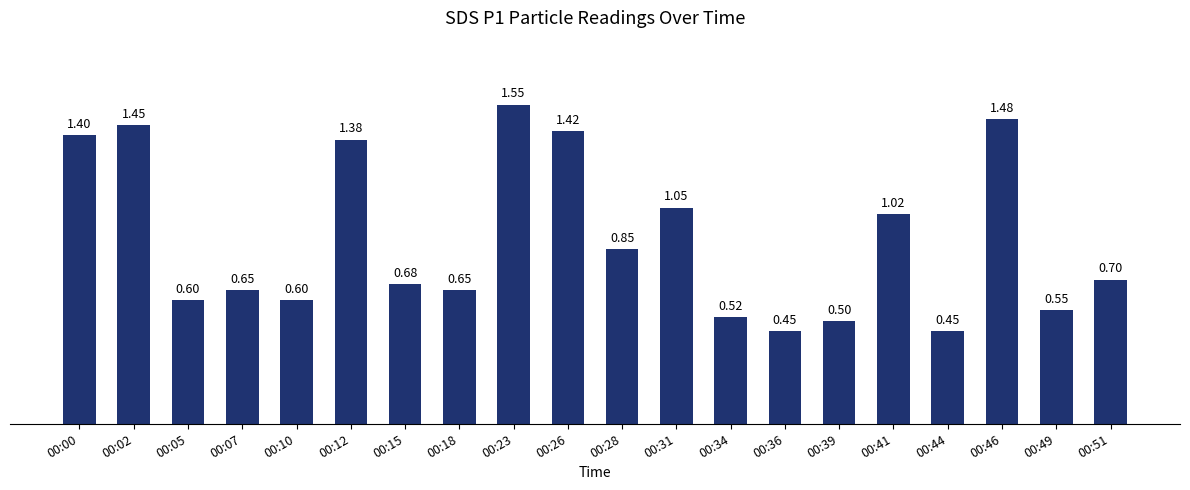

Which has a higher value, 00:49 or 00:05?

00:05